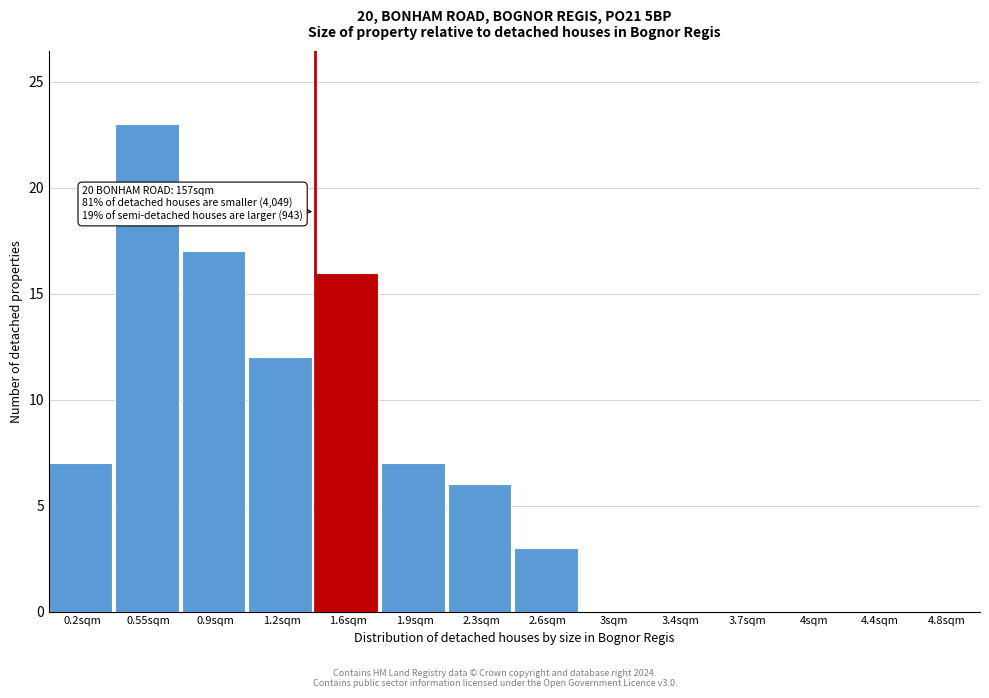

Reading right to left, extract all data points from this chart.

4.8sqm=0	4.4sqm=0	4sqm=0	3.7sqm=0	3.4sqm=0	3sqm=0	2.6sqm=3	2.3sqm=6	1.9sqm=7	1.6sqm=16	1.2sqm=12	0.9sqm=17	0.55sqm=23	0.2sqm=7